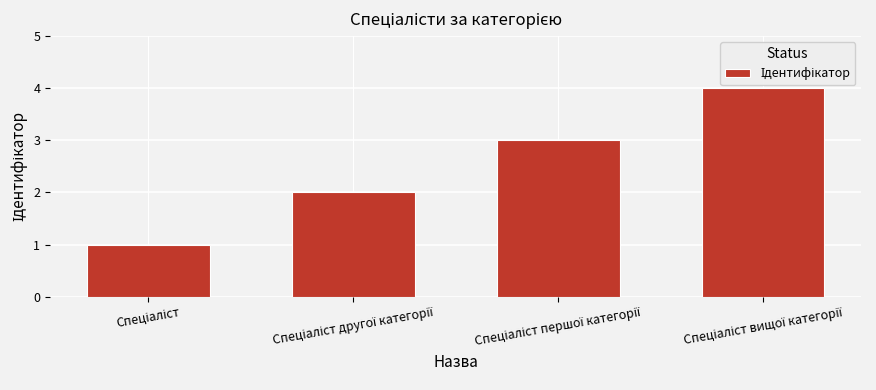

What is the greatest value displayed?

4